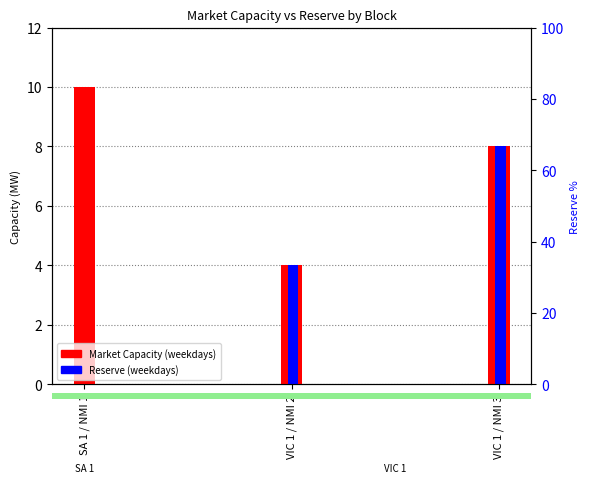

How many bars are there in total?

6